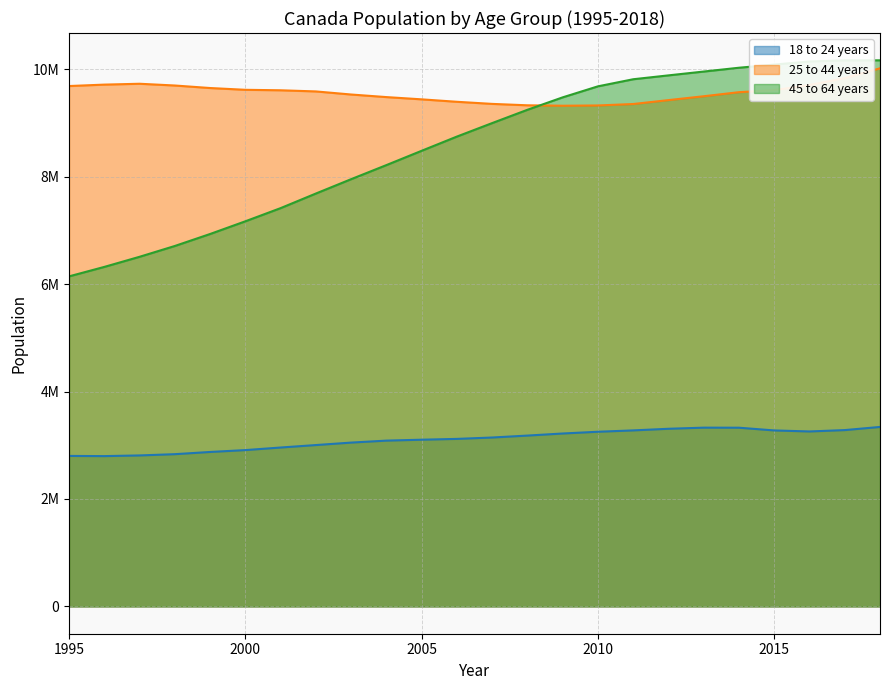

How many categories are shown in the chart?

24